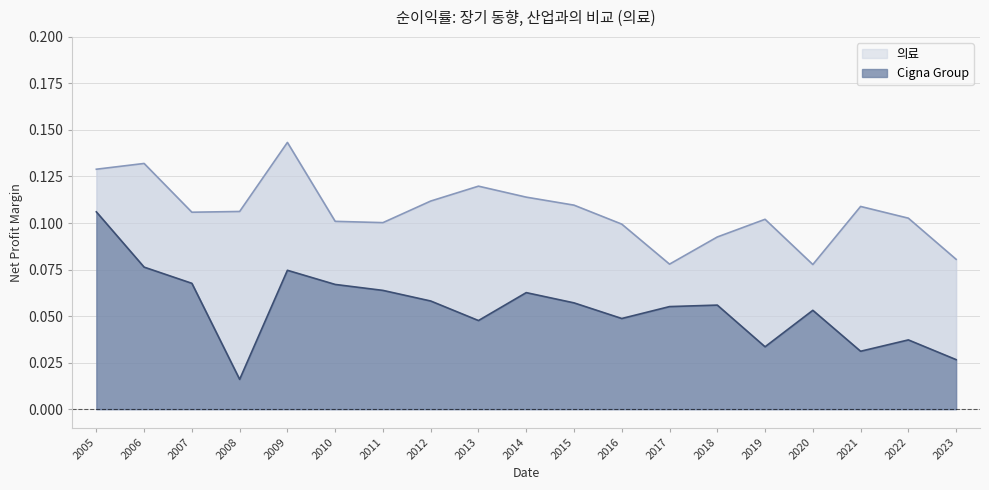

Reading right to left, transcribe all the data shown in this chart.

Cigna Group: 2023=0.0	2022=0.0	2021=0.0	2020=0.1	2019=0.0	2018=0.1	2017=0.1	2016=0.0	2015=0.1	2014=0.1	2013=0.0	2012=0.1	2011=0.1	2010=0.1	2009=0.1	2008=0.0	2007=0.1	2006=0.1	2005=0.1
의료: 2023=0.1	2022=0.1	2021=0.1	2020=0.1	2019=0.1	2018=0.1	2017=0.1	2016=0.1	2015=0.1	2014=0.1	2013=0.1	2012=0.1	2011=0.1	2010=0.1	2009=0.1	2008=0.1	2007=0.1	2006=0.1	2005=0.1